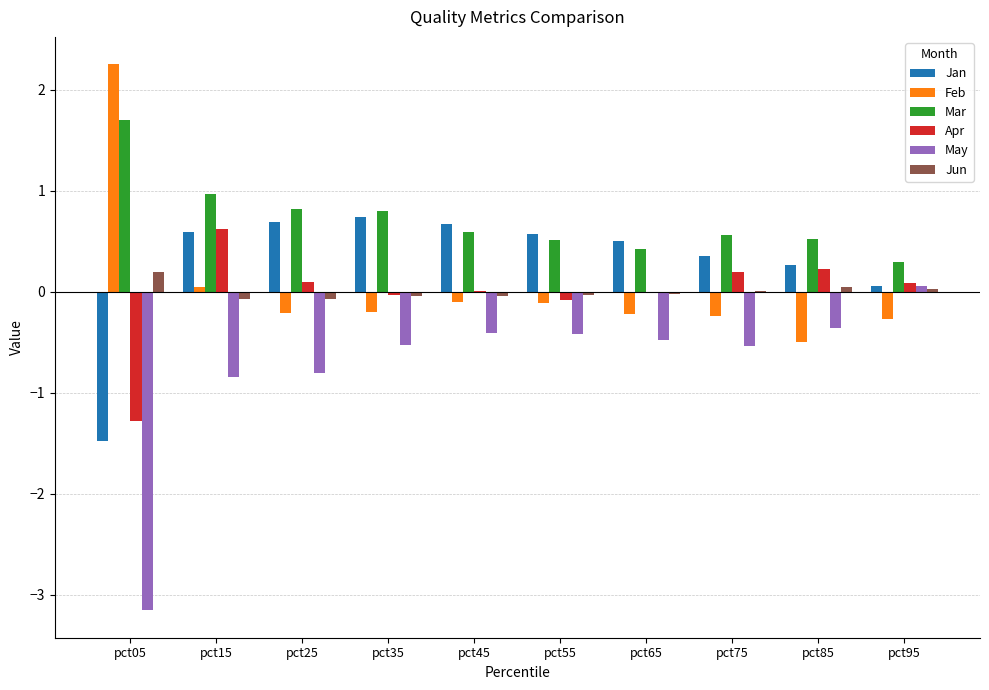

Is the value of Mar at pct25 greater than the value of May at pct25?

Yes